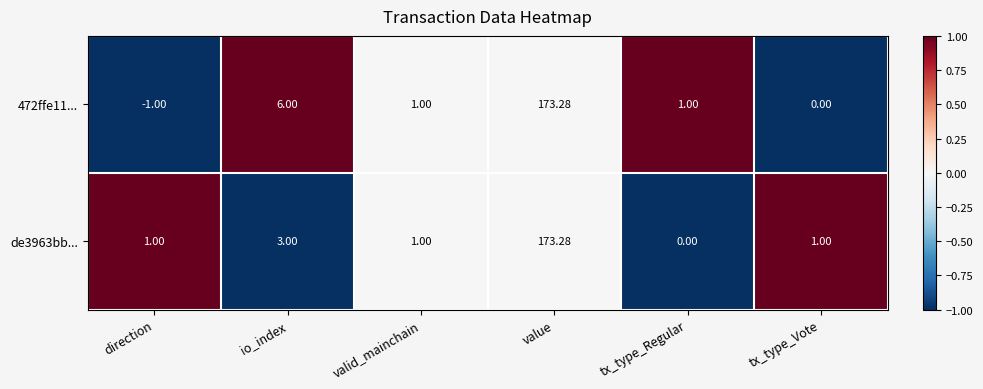

Is the value of 472ffe11... at valid_mainchain greater than the value of de3963bb... at io_index?

No